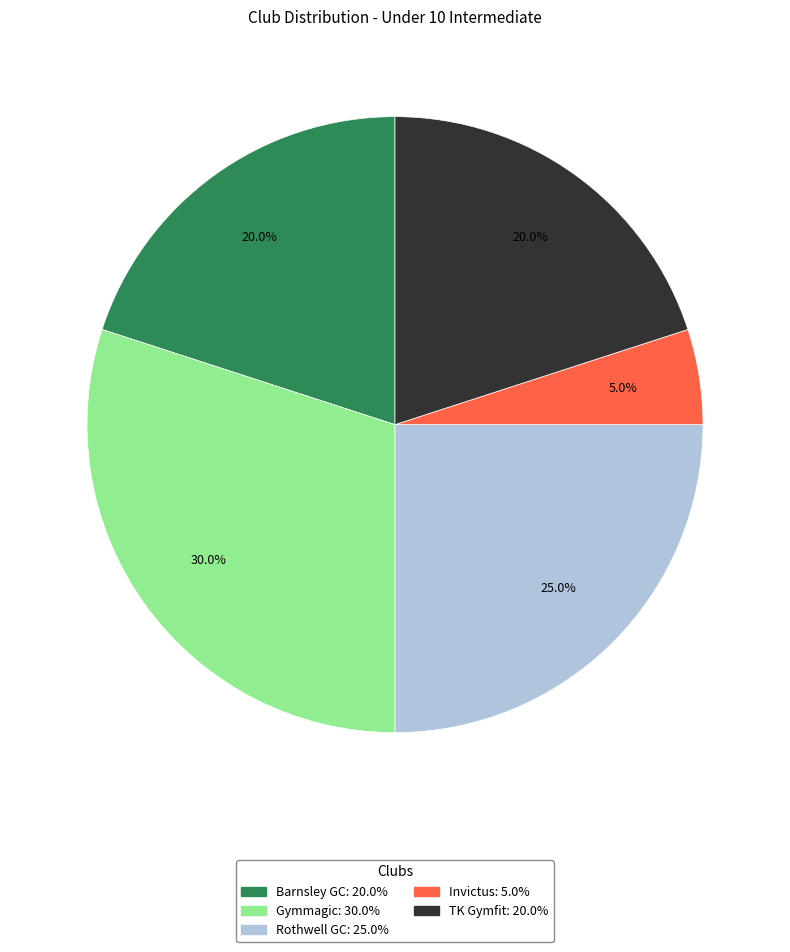

To the nearest percent, what is the difference between the largest and smallest slice percentages?

25%